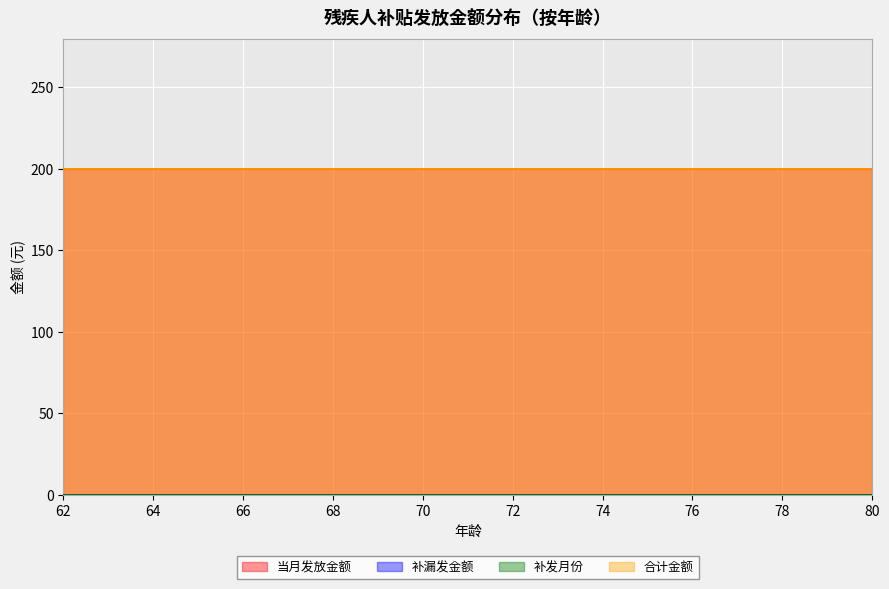

Reading left to right, what are all the values shown in this chart?

当月发放金额: 62=200	62=200	64=200	65=200	65=200	66=200	67=200	67=200	68=200	68=200	68=200	69=200	70=200	70=200	70=200	70=200	71=200	71=200	71=200	72=200	73=200	73=200	74=200	74=200	75=200	75=200	75=200	76=200	77=200	80=200
补漏发金额: 62=0	62=0	64=0	65=0	65=0	66=0	67=0	67=0	68=0	68=0	68=0	69=0	70=0	70=0	70=0	70=0	71=0	71=0	71=0	72=0	73=0	73=0	74=0	74=0	75=0	75=0	75=0	76=0	77=0	80=0
补发月份: 62=0	62=0	64=0	65=0	65=0	66=0	67=0	67=0	68=0	68=0	68=0	69=0	70=0	70=0	70=0	70=0	71=0	71=0	71=0	72=0	73=0	73=0	74=0	74=0	75=0	75=0	75=0	76=0	77=0	80=0
合计金额: 62=200	62=200	64=200	65=200	65=200	66=200	67=200	67=200	68=200	68=200	68=200	69=200	70=200	70=200	70=200	70=200	71=200	71=200	71=200	72=200	73=200	73=200	74=200	74=200	75=200	75=200	75=200	76=200	77=200	80=200